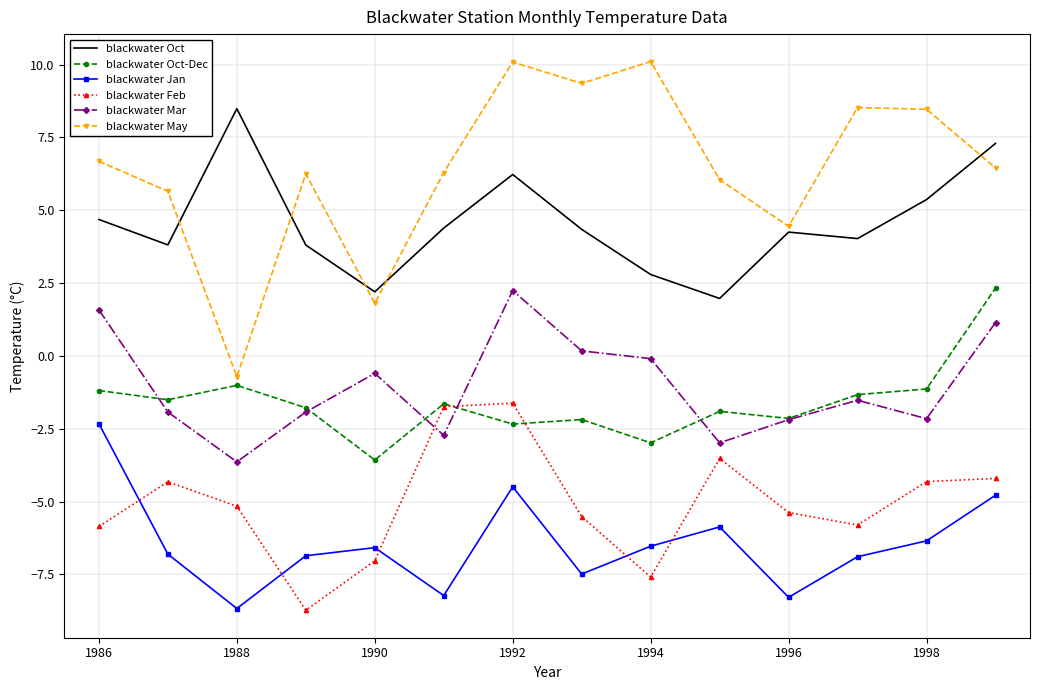

Which series has the largest total across all categories?

blackwater May